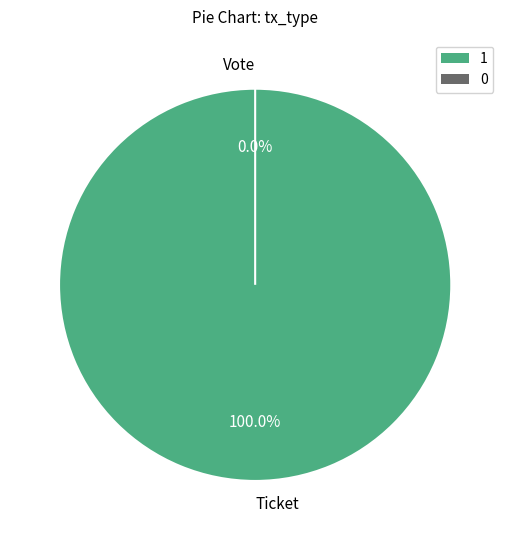

What is the change in value from Ticket to Vote?

-1